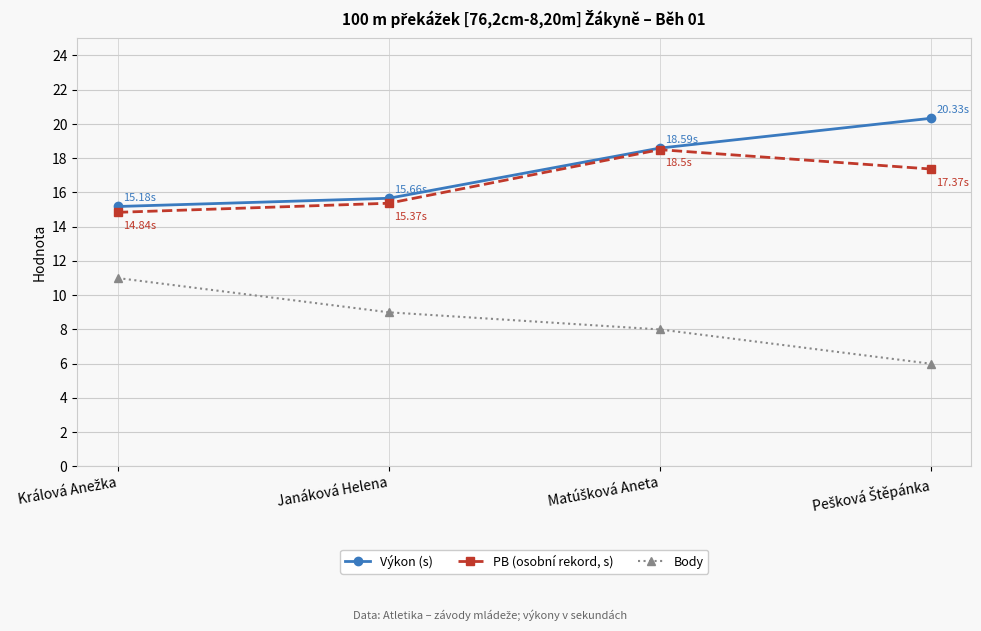

List the series in order of their peak value, highest first.

Výkon (s), PB (osobní rekord, s), Body